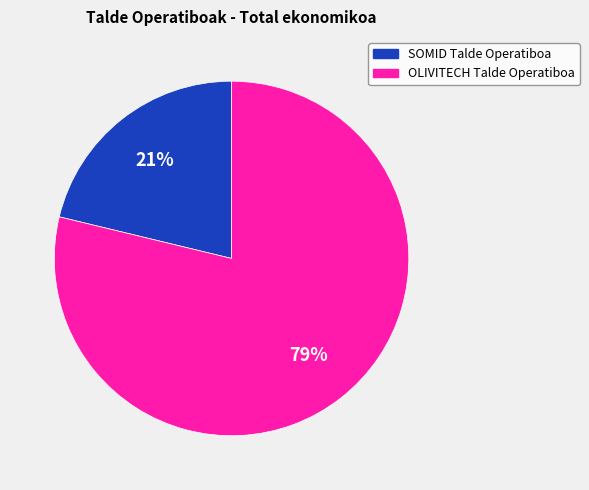

Does OLIVITECH Talde Operatiboa represent more than half of the total?

Yes